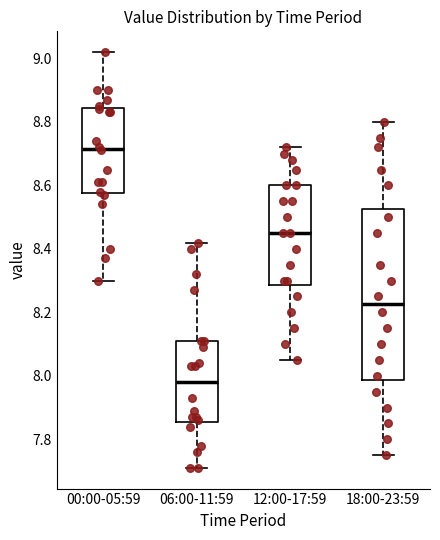

Reading left to right, transcribe this box plot: for each box, give where its median line is, the range the box spans, and where its two whiskers end, as read against the y-axis. The values are not printed on the chart, so give them approximately, as read against the axis.

00:00-05:59: median 8.72, box 8.58 to 8.84, whiskers 8.30 to 9.02
06:00-11:59: median 7.98, box 7.86 to 8.12, whiskers 7.72 to 8.42
12:00-17:59: median 8.46, box 8.28 to 8.60, whiskers 8.06 to 8.72
18:00-23:59: median 8.22, box 7.98 to 8.52, whiskers 7.76 to 8.80